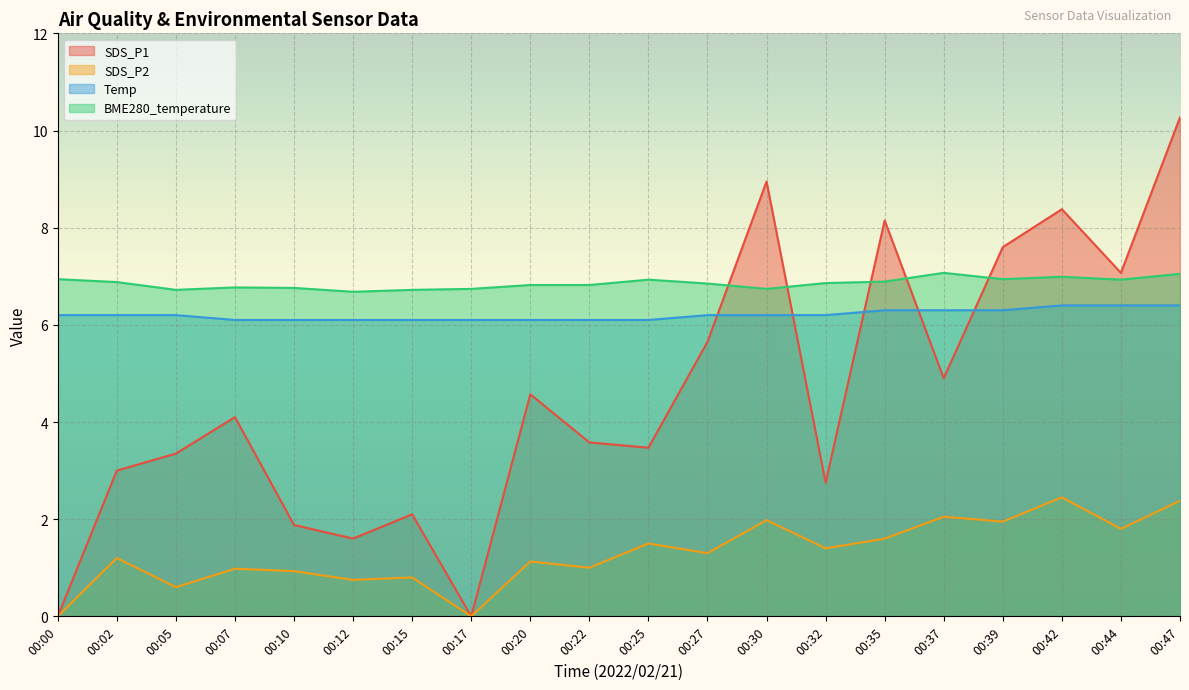

What is the average value of the SDS_P1 series?

4.6